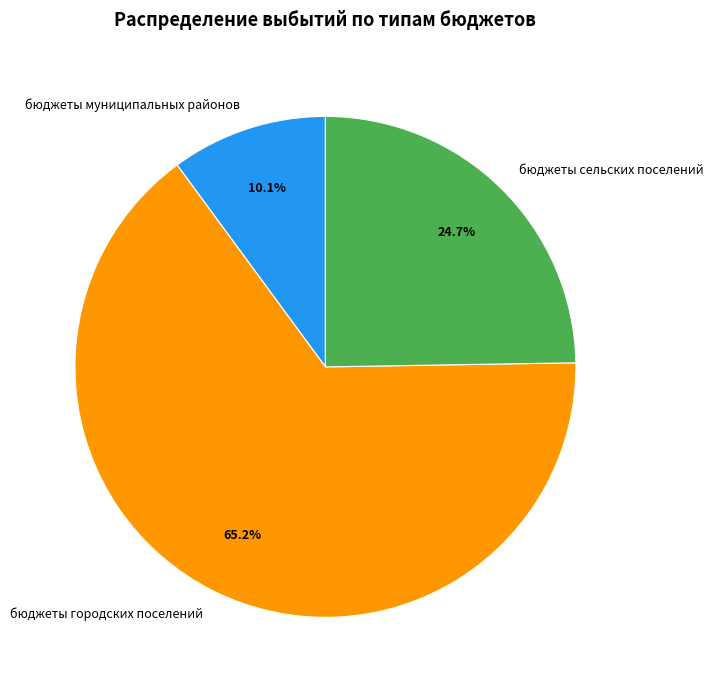

What percentage do бюджеты сельских поселений and бюджеты муниципальных районов together represent?

34.8%